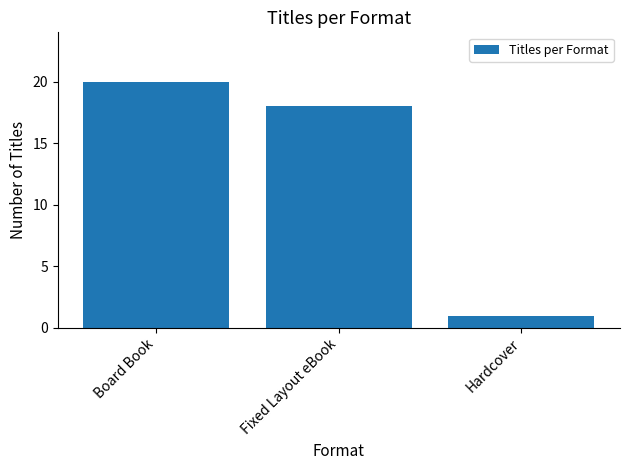

Which label corresponds to the smallest value in the chart?

Hardcover